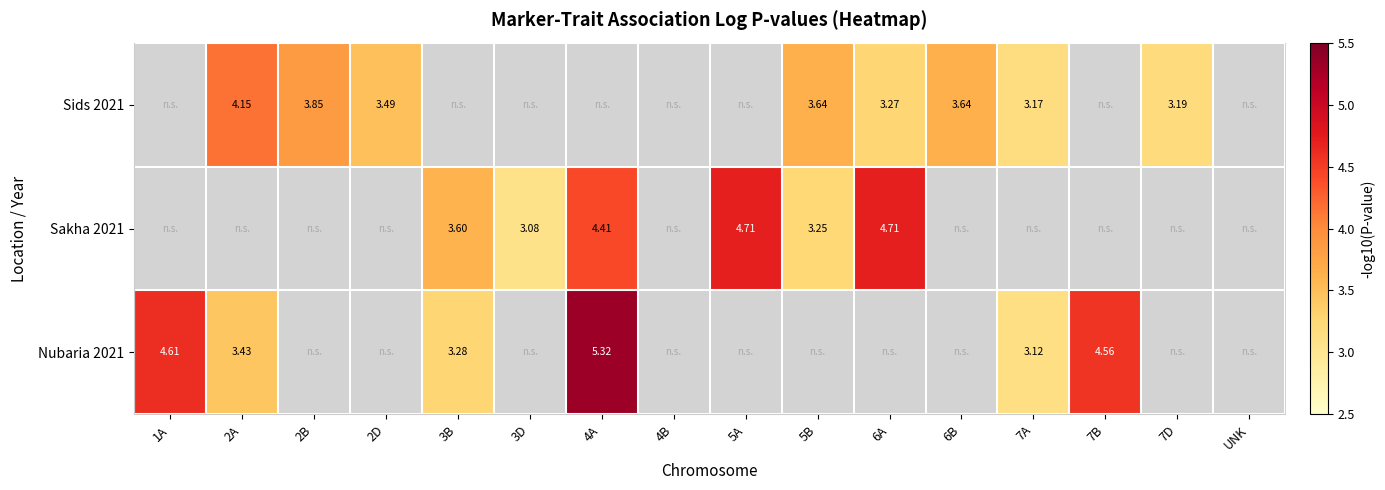

At how many categories does at least one series exceed 4?

6